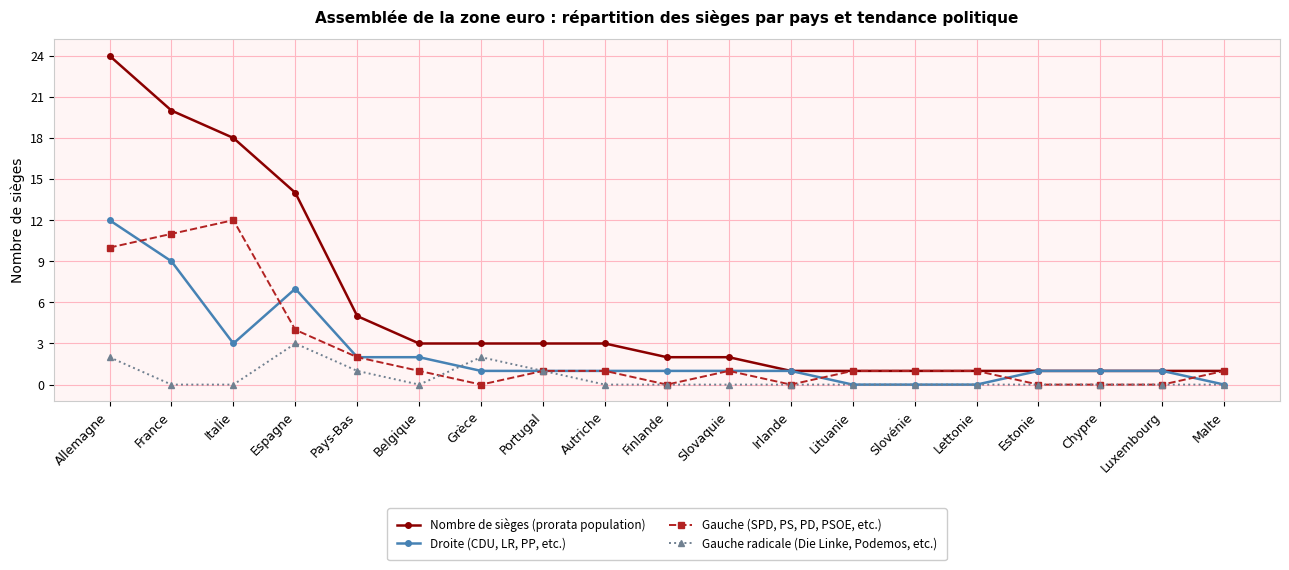

How many series are shown in this chart?

4